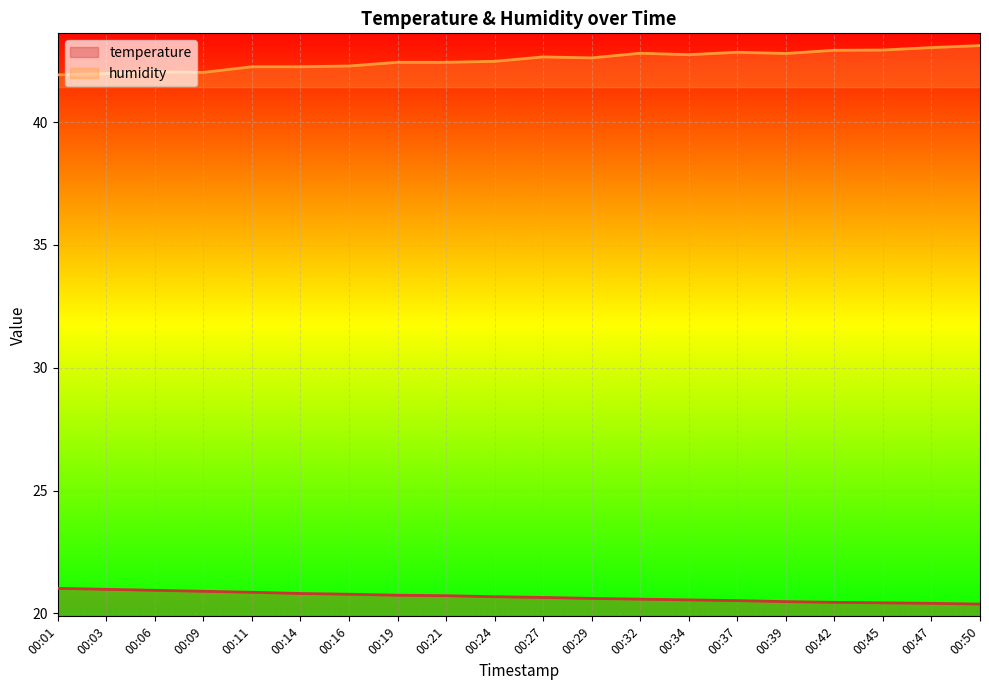

What is the minimum value shown in the chart?

20.4